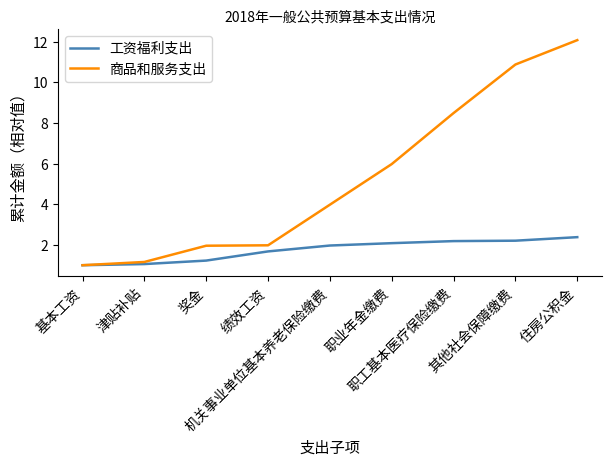

Is the value of 工资福利支出 at 住房公积金 greater than the value of 商品和服务支出 at 机关事业单位基本养老保险缴费?

No